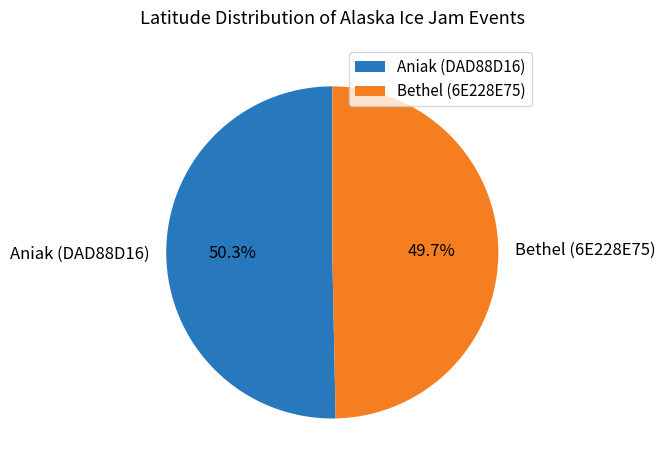

Which category has the smallest portion of the pie?

Bethel (6E228E75)